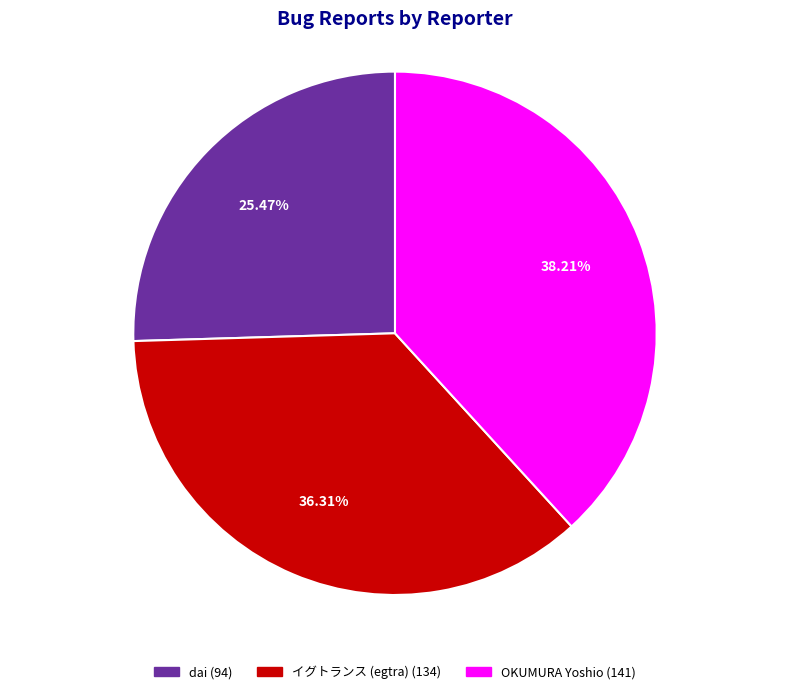

Is it true that dai is 38% of the pie?

False